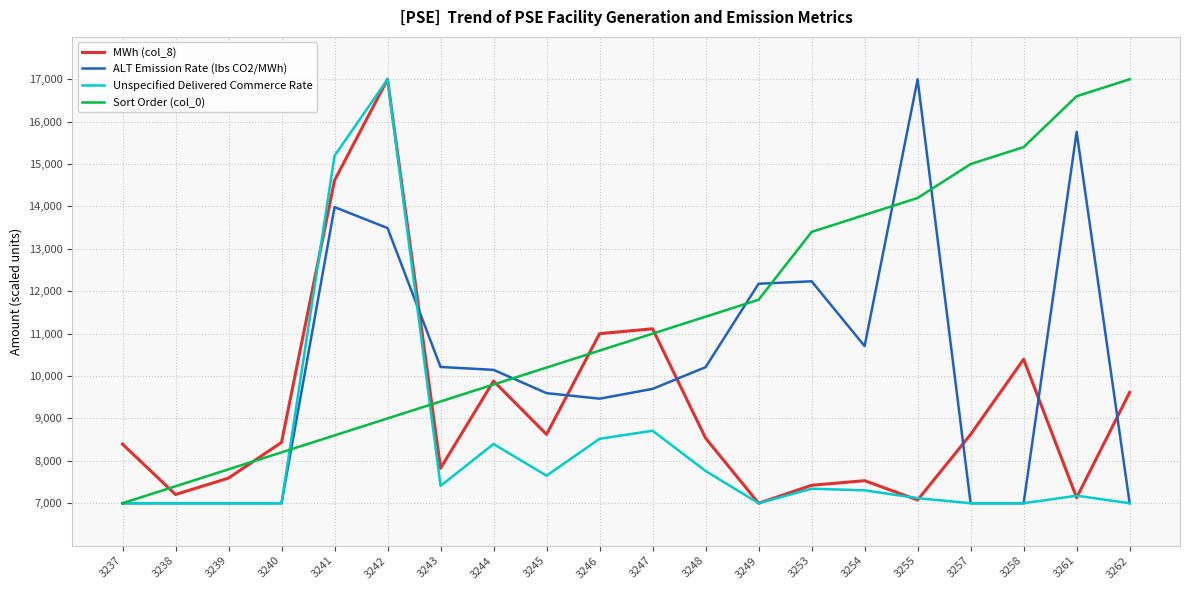

Where is Sort Order (col_0) nearest to the value 12000?

3249